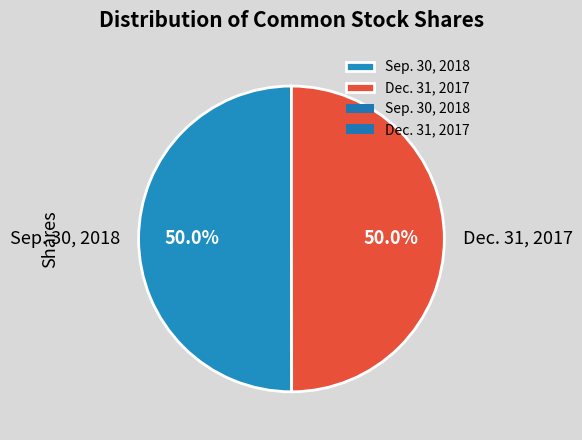

What is the ratio of the value at Dec. 31, 2017 to the value at Sep. 30, 2018?

1.0